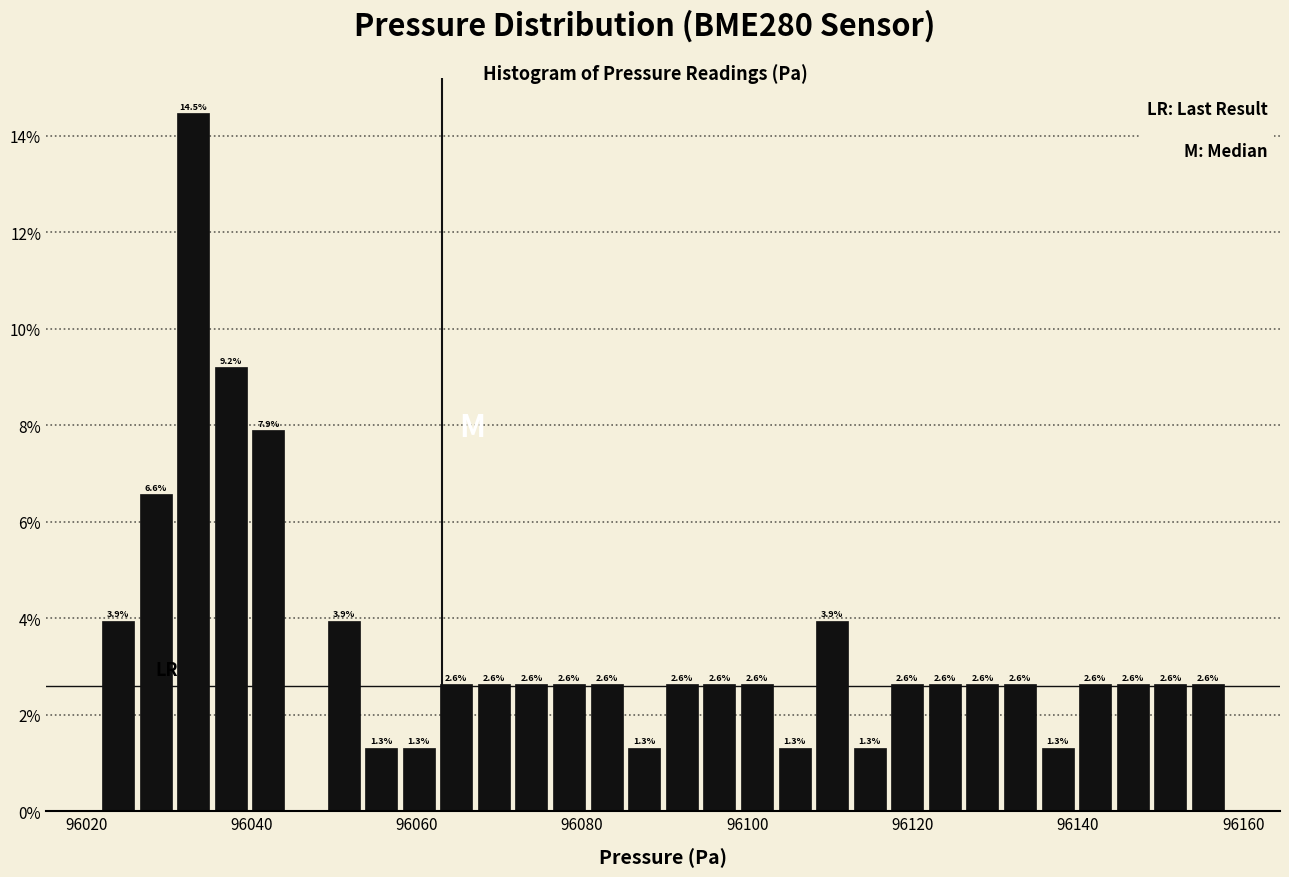

Around what value on the x-axis is the tallest bar? Give the approximate position of its centre, as read against the axis.

96032